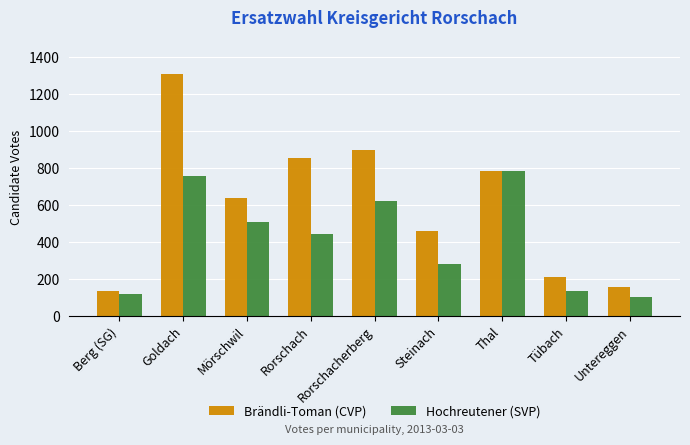

What is the approximate value of Brändli-Toman (CVP) at Rorschach, to the nearest 10?

850